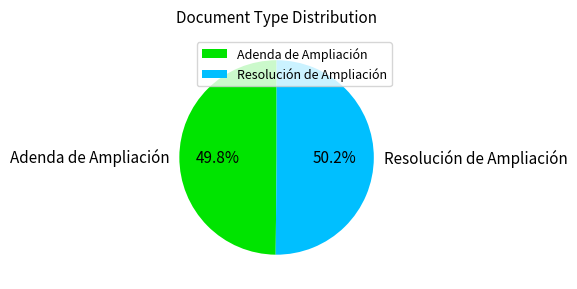

Approximately how many times larger is the value at Adenda de Ampliación compared to Resolución de Ampliación?

1.0